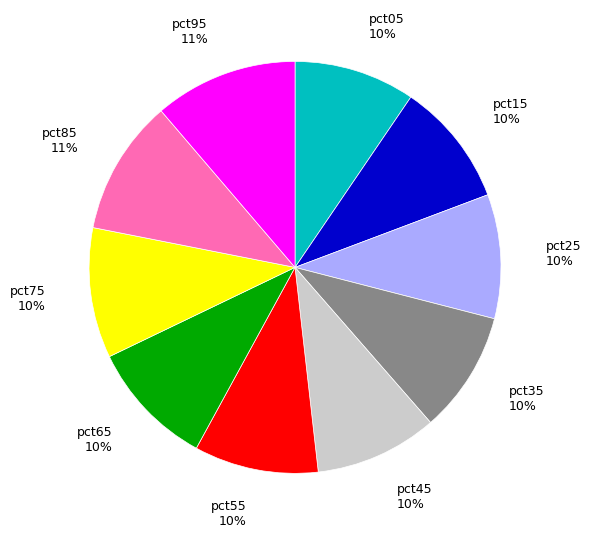

Is there any slice that represents more than half of the pie?

No